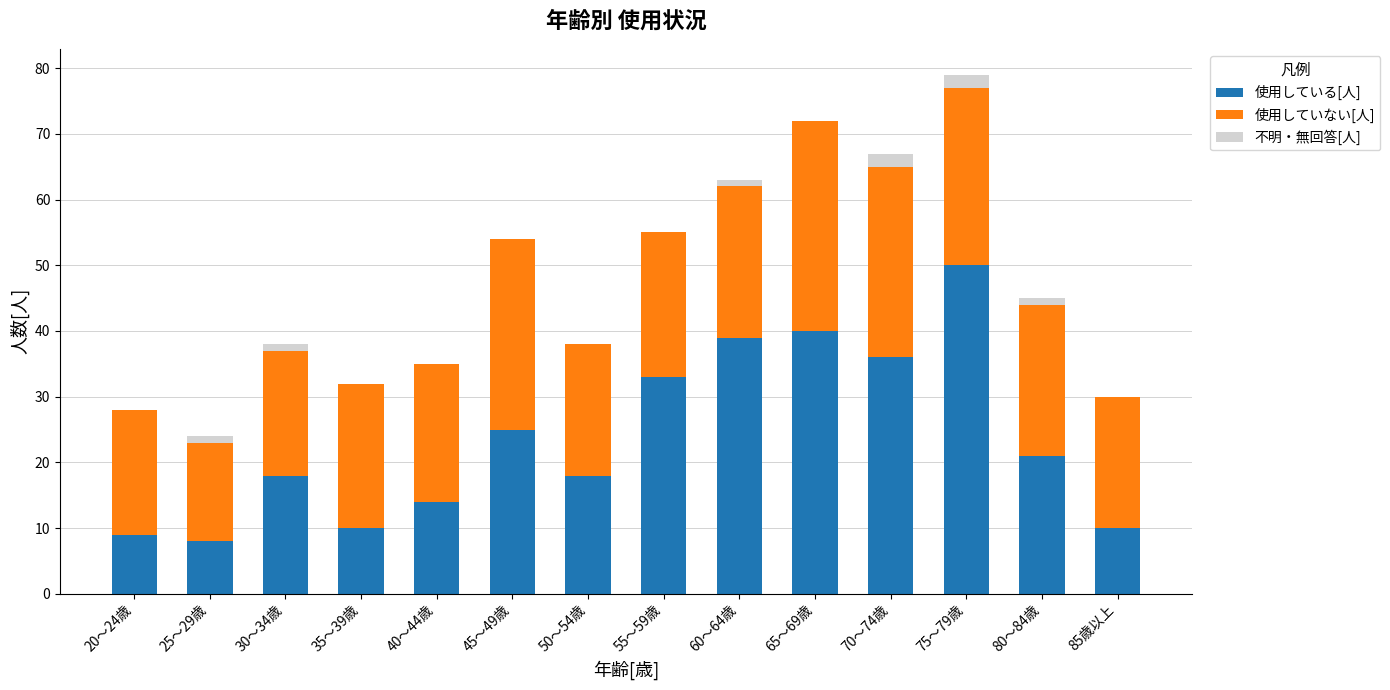

The value of 使用している[人] at 55～59歳 is 33. True or false?

True